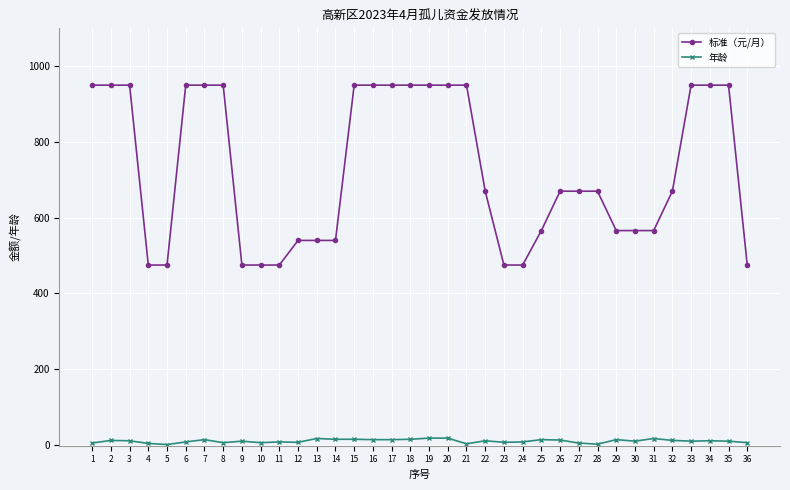

Which series has the widest spread of values?

标准（元/月）